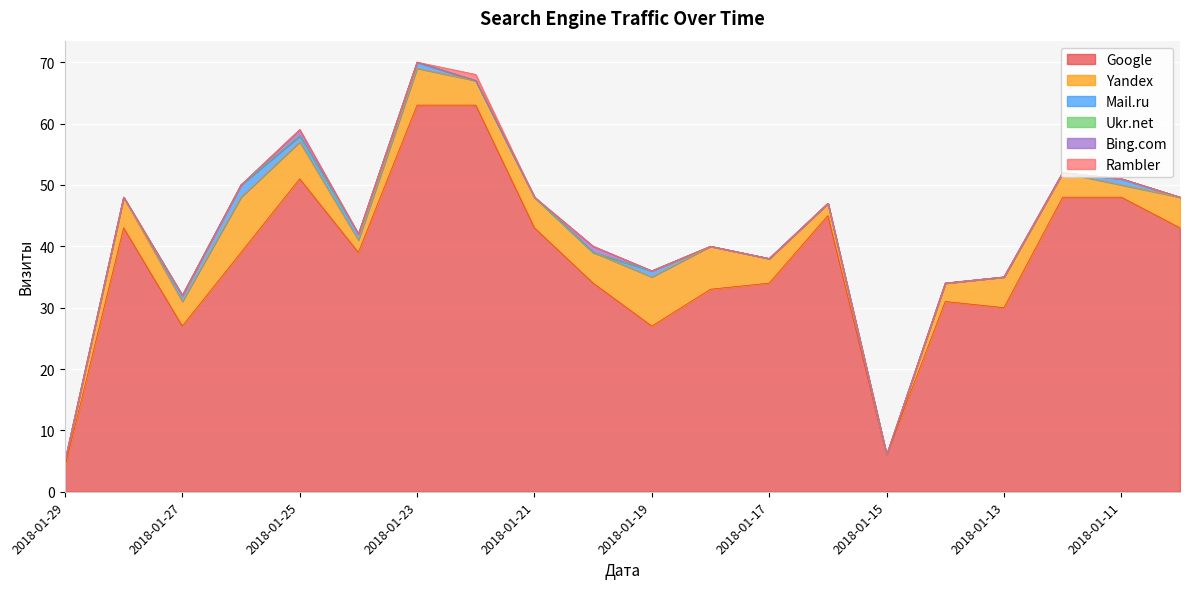

How many series are shown in this chart?

6